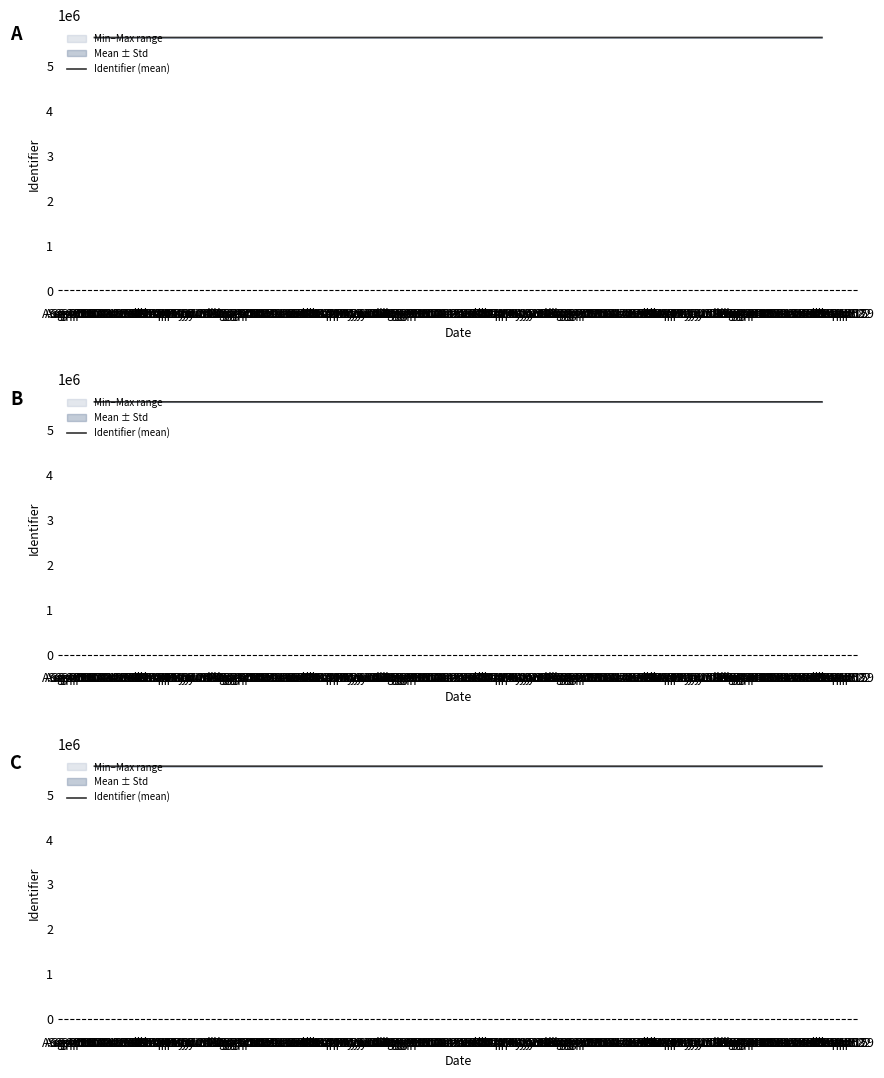

What is the greatest value displayed?

5624336.7